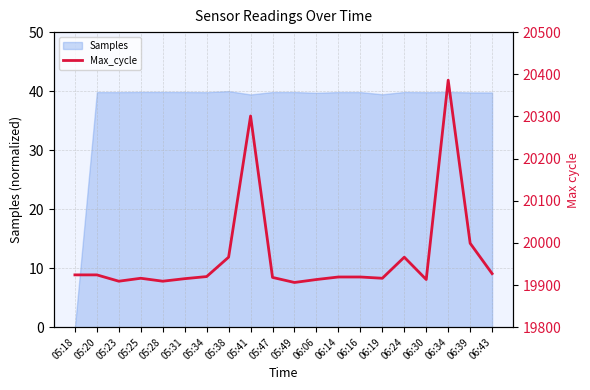

What is the sum of the values at 06:16 and 05:20?

39843